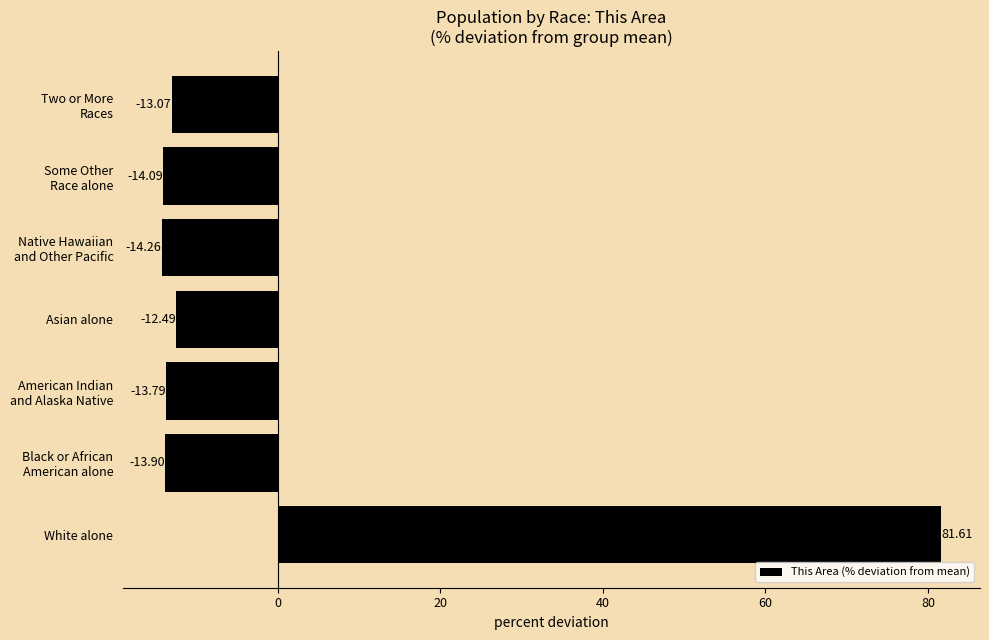

Where is the data nearest to the value 33?

Asian alone